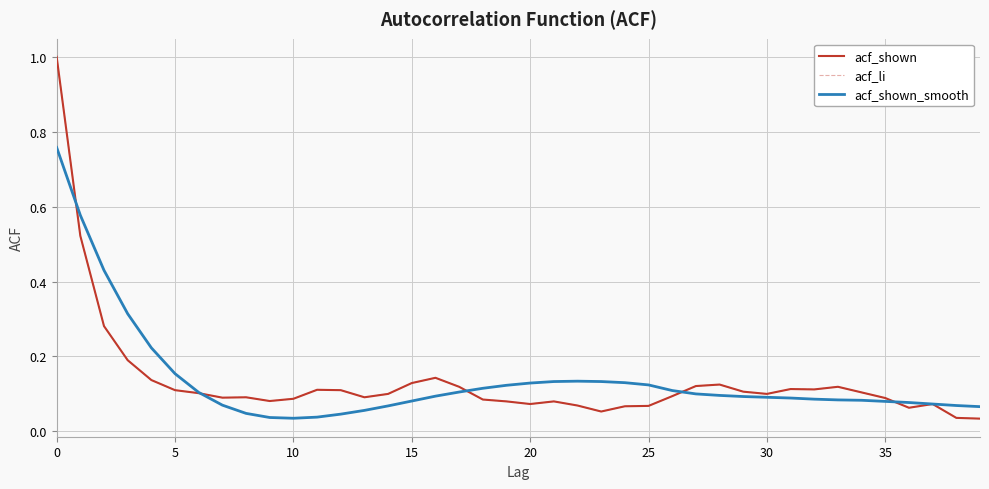

Does the chart have visible grid lines?

Yes